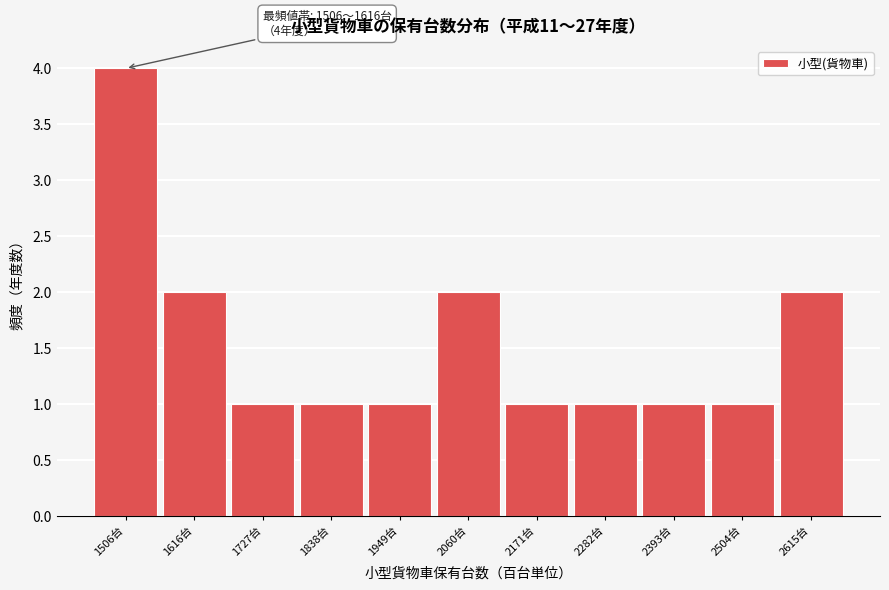

Reading left to right, list all the values displayed in this chart.

1506台=4	1616台=2	1727台=1	1838台=1	1949台=1	2060台=2	2171台=1	2282台=1	2393台=1	2504台=1	2615台=2